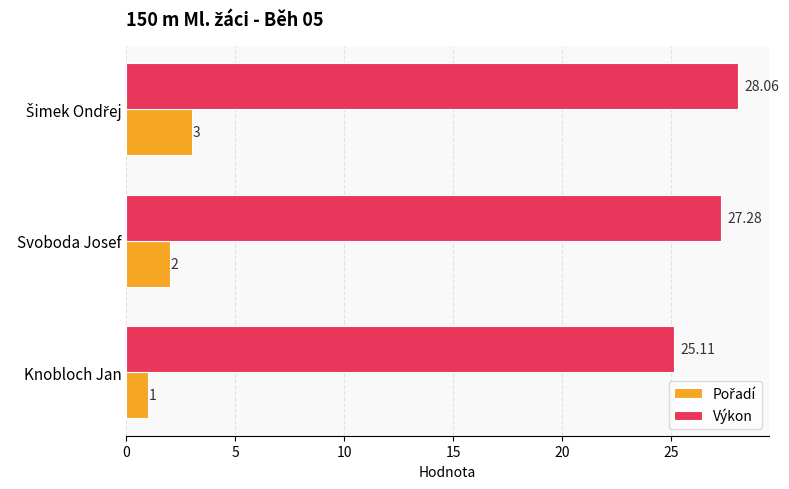

Which series has the largest total across all categories?

Výkon